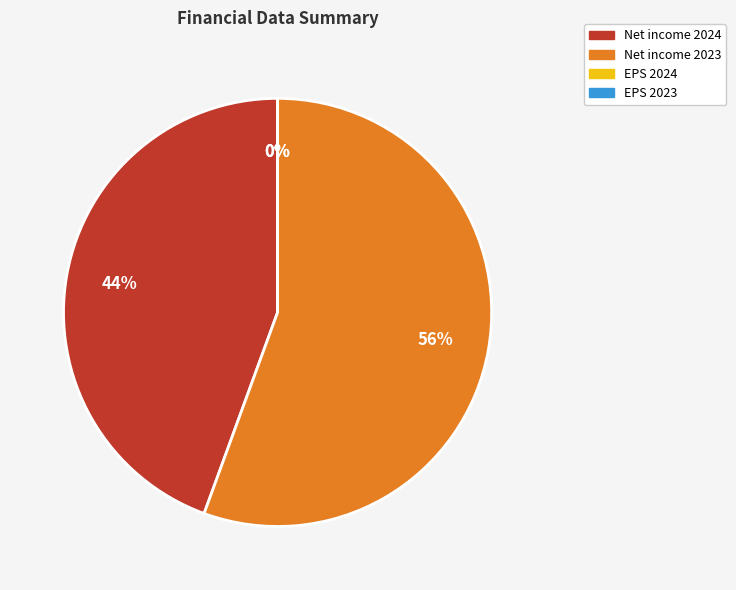

To the nearest percent, what is the average slice percentage?

25%